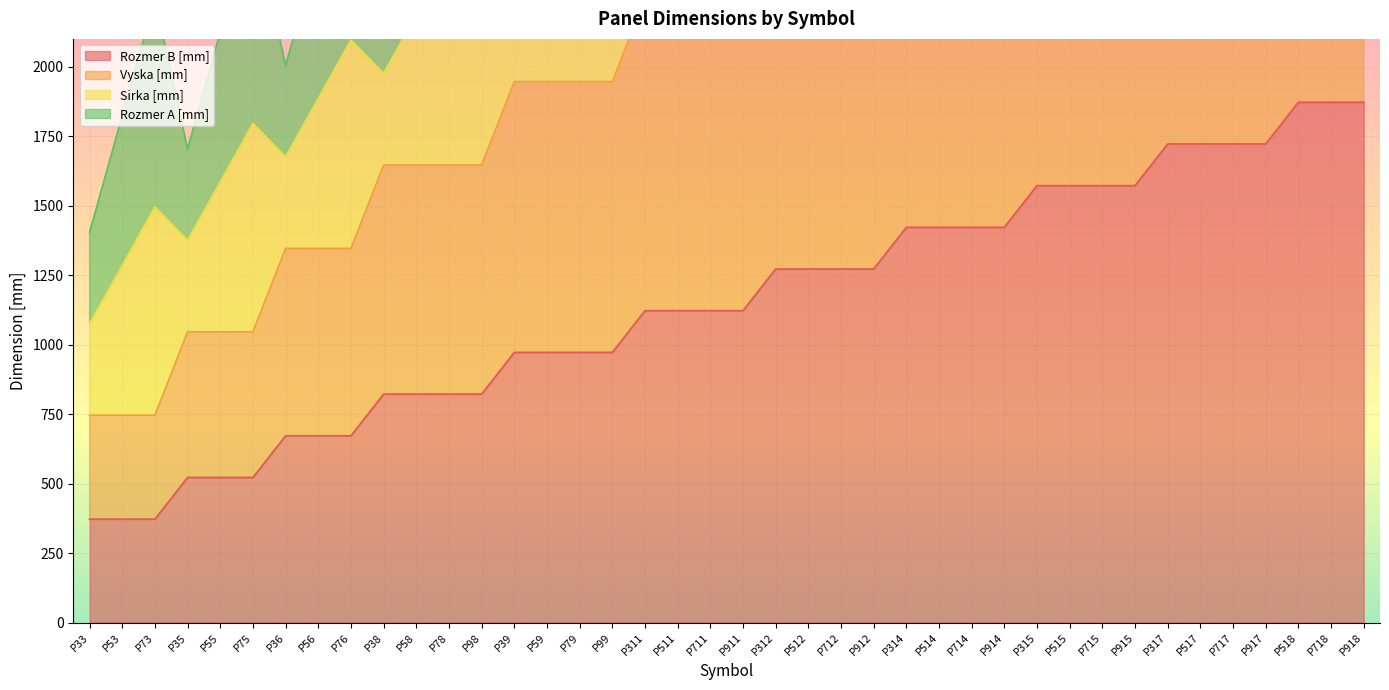

Between P78 and P512, which series saw the biggest shift?

Vyska [mm]